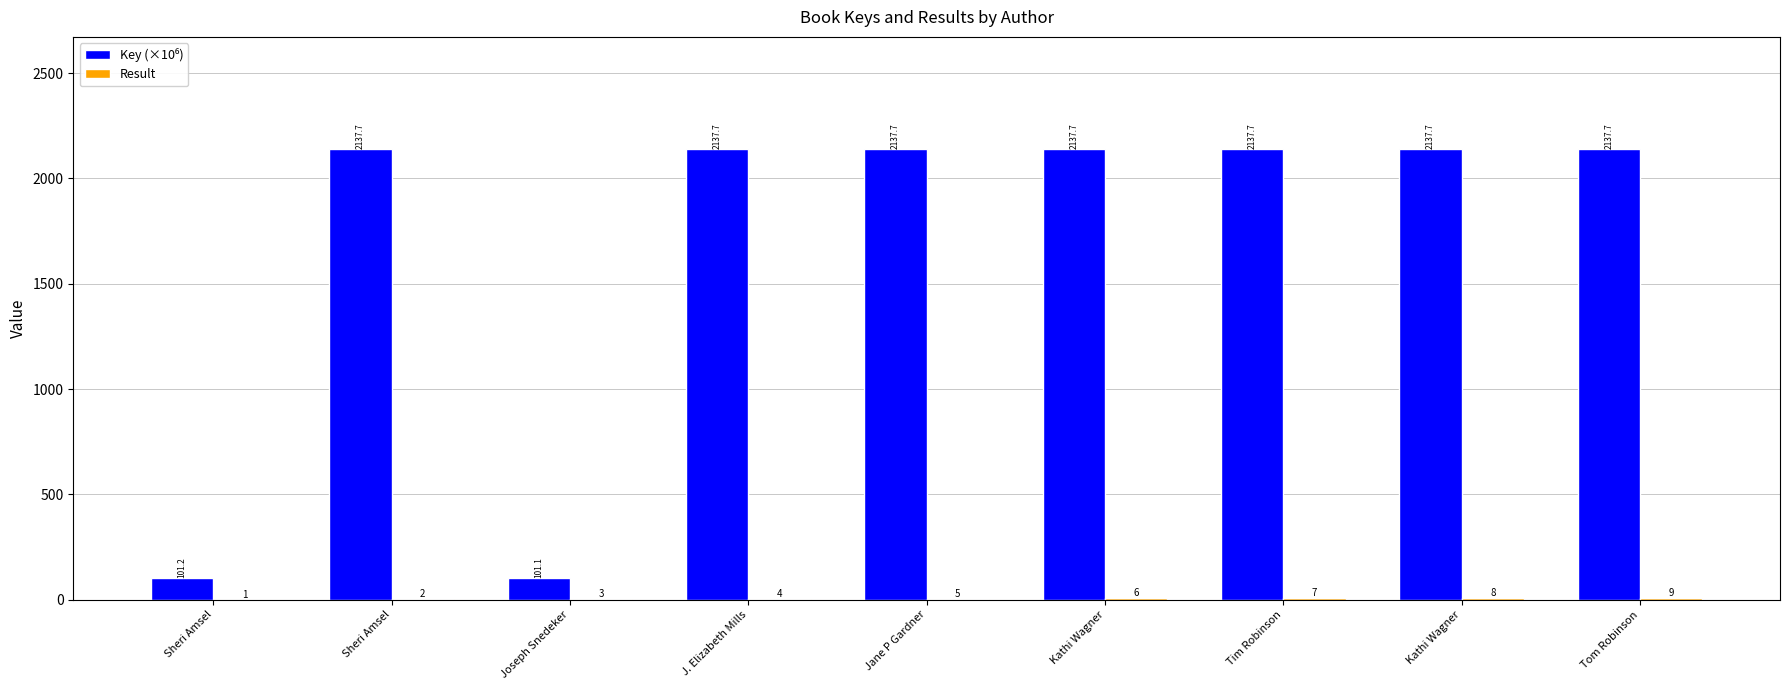

Reading left to right, list all the values displayed in this chart.

Key (×10⁶): 101.2	2137.7	101.1	2137.7	2137.7	2137.7	2137.7	2137.7	2137.7
Result: 1.0	2.0	3.0	4.0	5.0	6.0	7.0	8.0	9.0